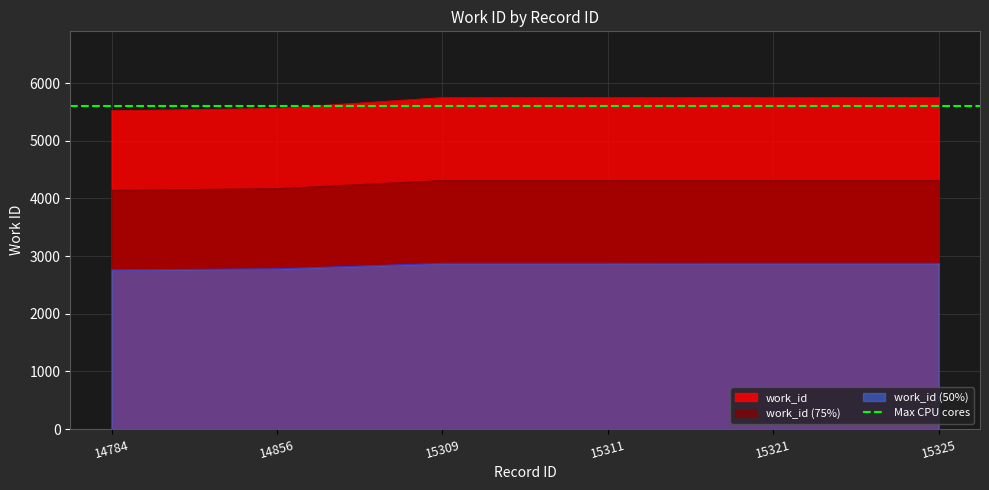

Which category has the highest value across all series?

15321